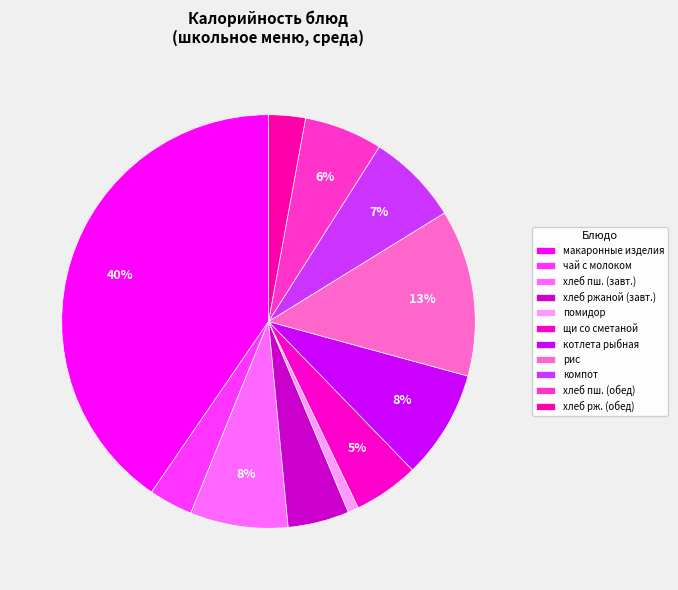

What is the smallest slice in the pie chart?

овощи натуральные свежие (помидор)